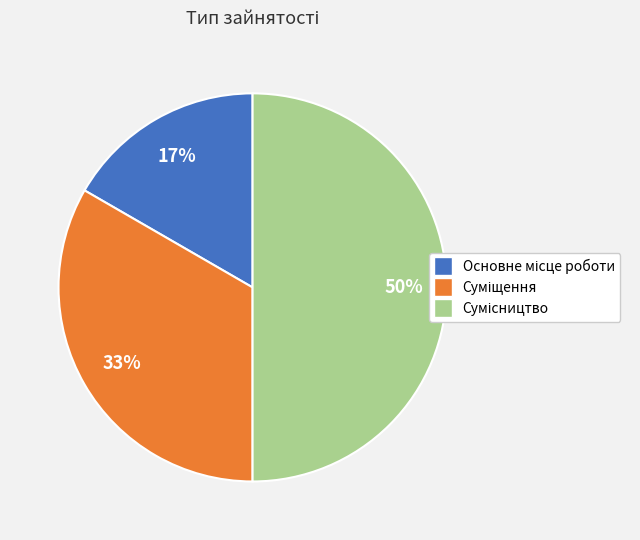

To the nearest percent, what is the average slice percentage?

33%